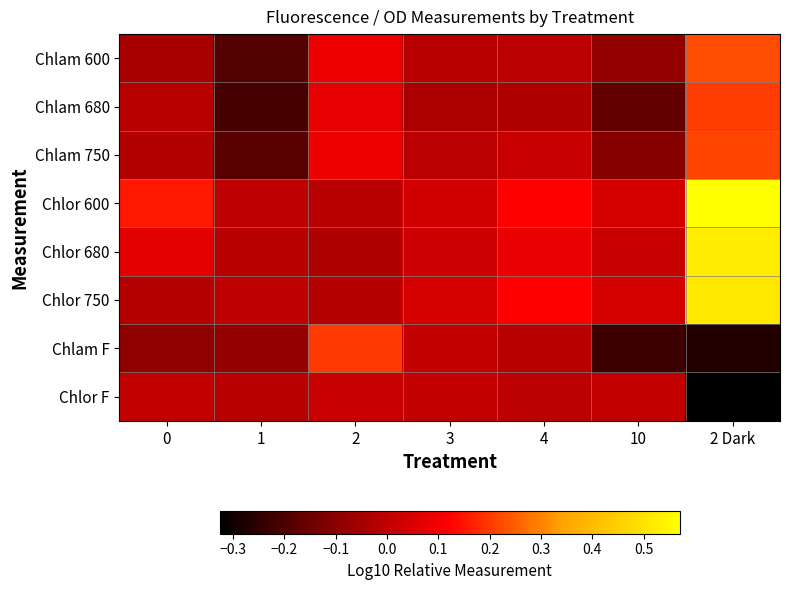

What is the spread (max minus min) of values at 0?

0.2